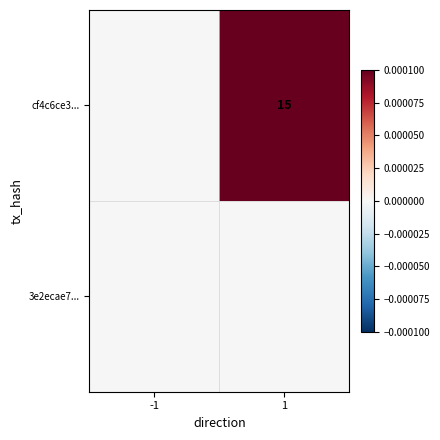

Count the number of data series in this chart.

2